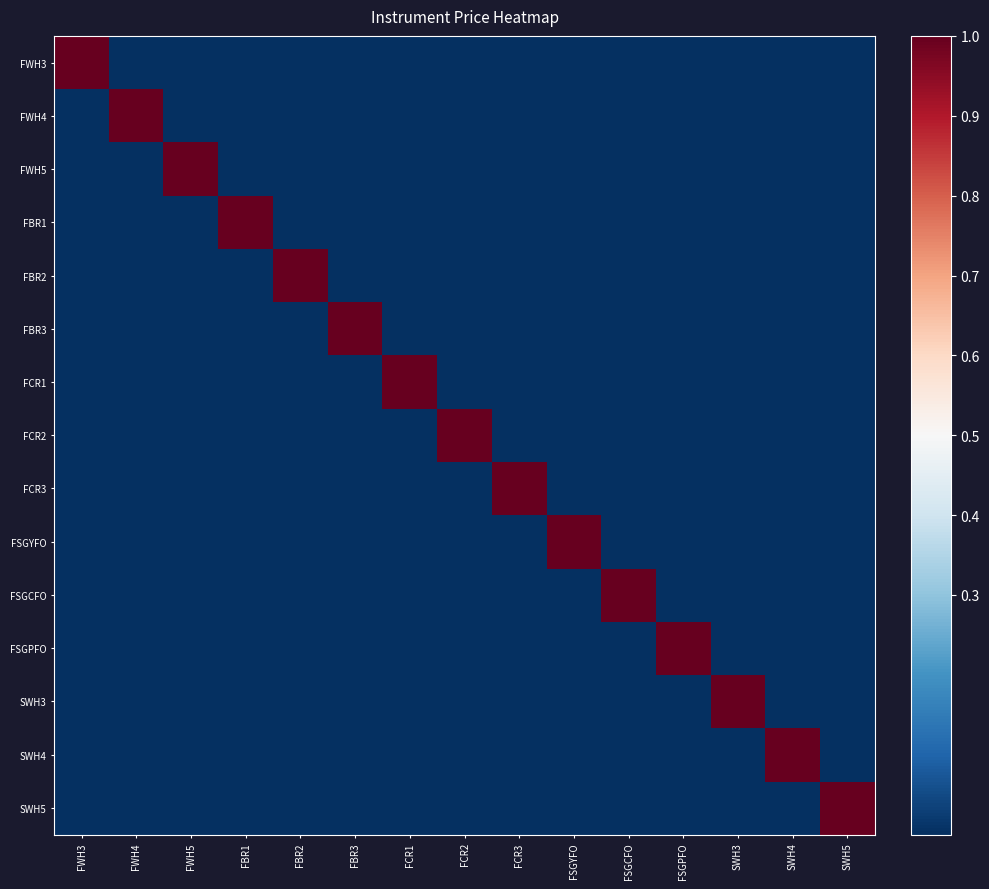

At how many categories does at least one series exceed 0?

15